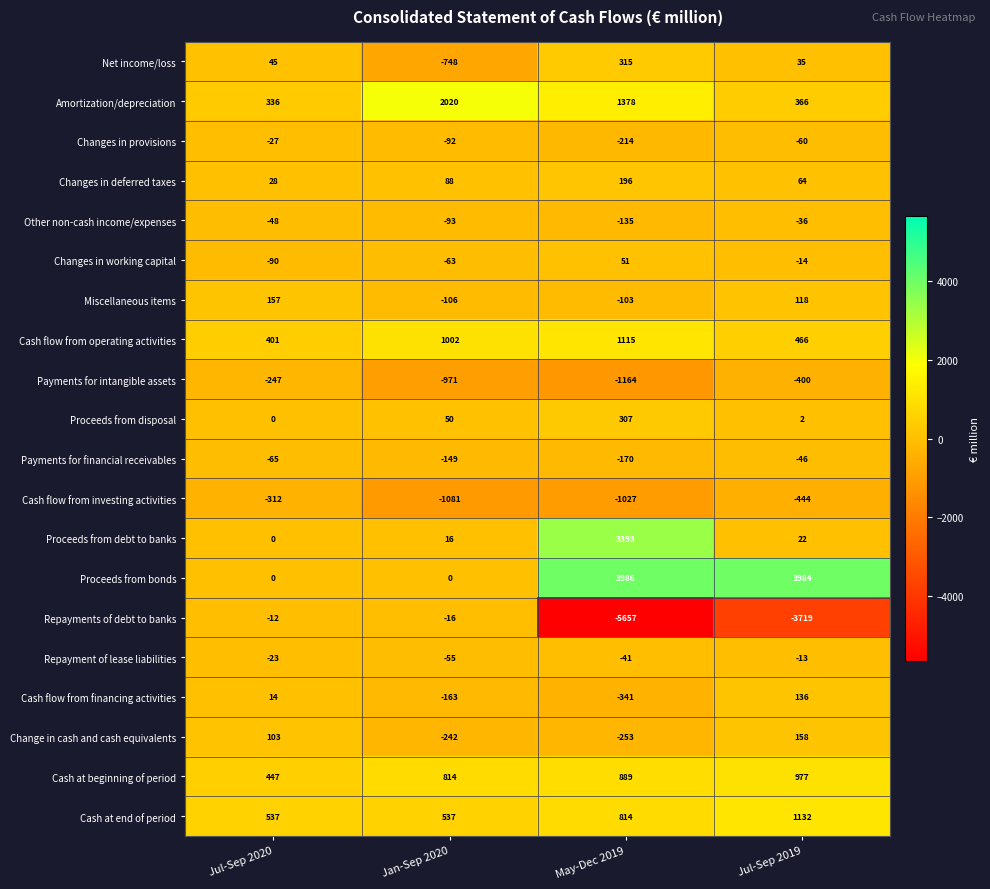

Rank the series by their maximum value, from highest to lowest.

Proceeds from bonds, Proceeds from debt to banks, Amortization/depreciation, Cash at end of period, Cash flow from operating activities, Cash at beginning of period, Net income/loss, Proceeds from disposal, Changes in deferred taxes, Change in cash and cash equivalents, Miscellaneous items, Cash flow from financing activities, Changes in working capital, Repayments of debt to banks, Repayment of lease liabilities, Changes in provisions, Other non-cash income/expenses, Payments for financial receivables, Payments for intangible assets, Cash flow from investing activities